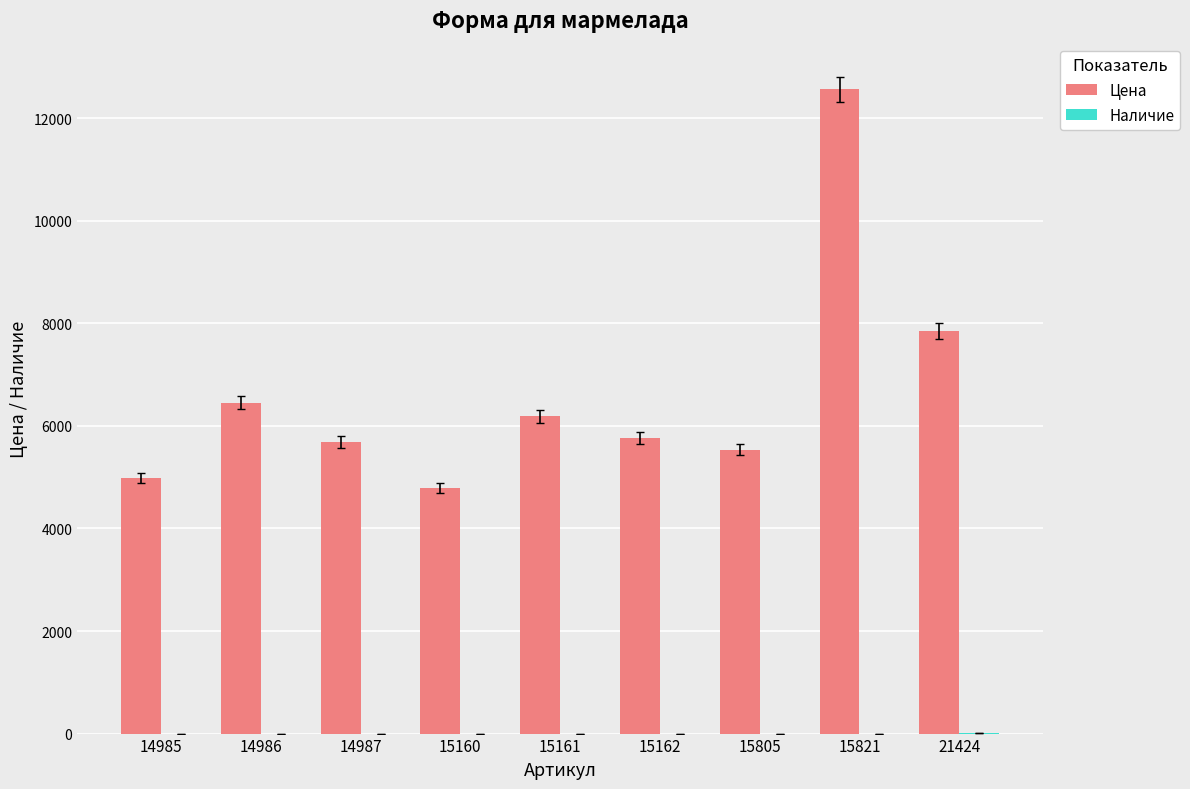

How many groups of bars are there?

9